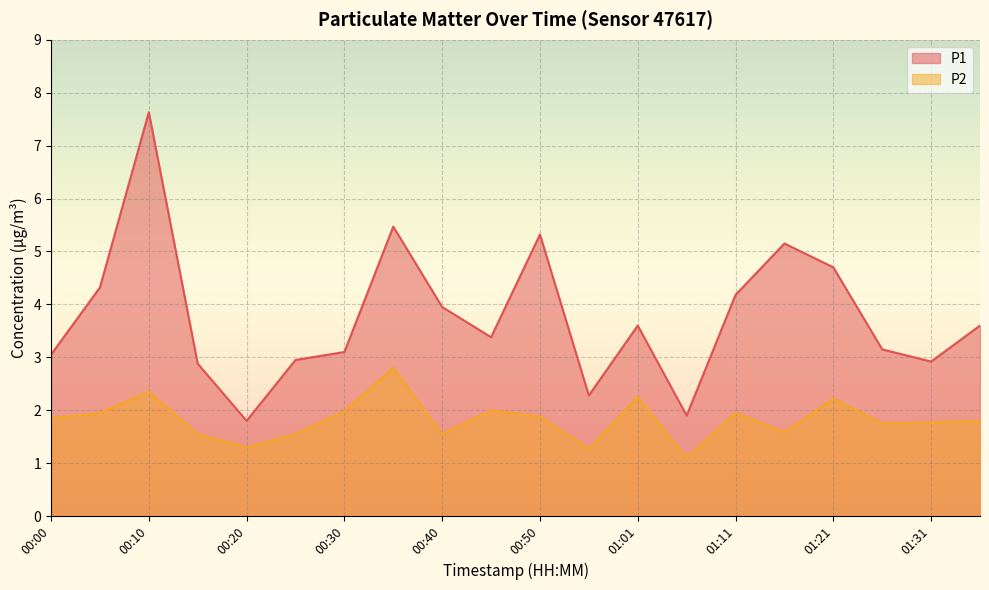

Reading right to left, extract all data points from this chart.

P1: 01:36=3.6	01:31=2.9	01:26=3.1	01:21=4.7	01:16=5.2	01:11=4.2	01:06=1.9	01:01=3.6	00:56=2.3	00:50=5.3	00:45=3.4	00:40=4.0	00:35=5.5	00:30=3.1	00:25=3.0	00:20=1.8	00:15=2.9	00:10=7.6	00:05=4.3	00:00=3.0
P2: 01:36=1.8	01:31=1.8	01:26=1.8	01:21=2.2	01:16=1.6	01:11=1.9	01:06=1.1	01:01=2.2	00:56=1.3	00:50=1.9	00:45=2.0	00:40=1.6	00:35=2.8	00:30=2.0	00:25=1.6	00:20=1.3	00:15=1.6	00:10=2.4	00:05=1.9	00:00=1.9